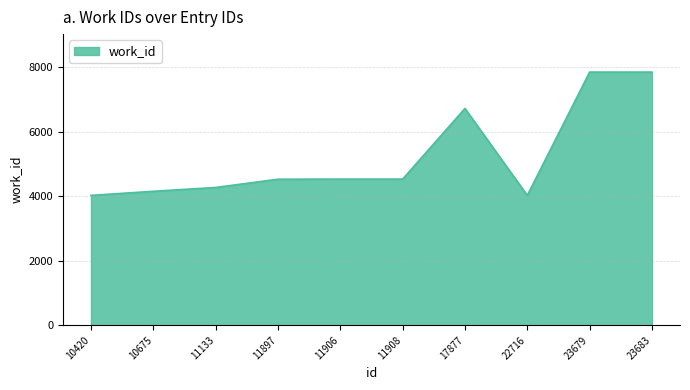

The value at 17877 is 4001. True or false?

False